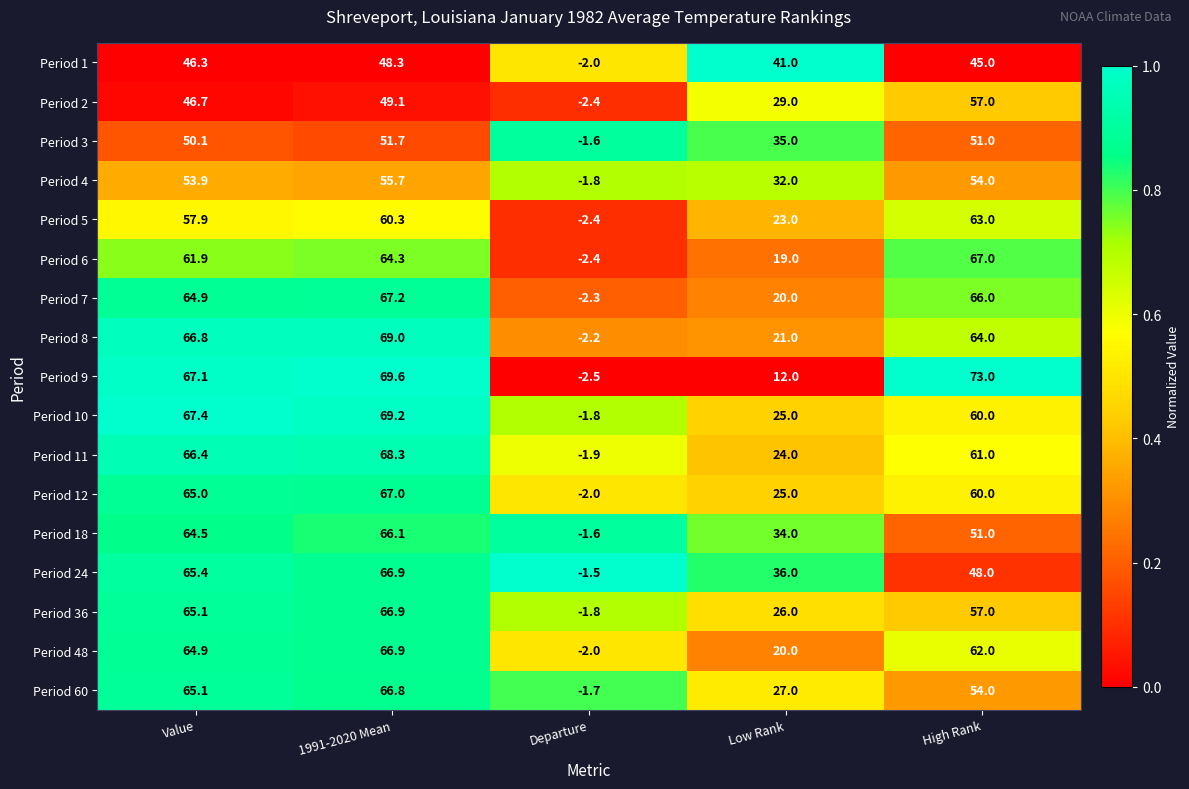

Which series has the largest total across all categories?

Period 10